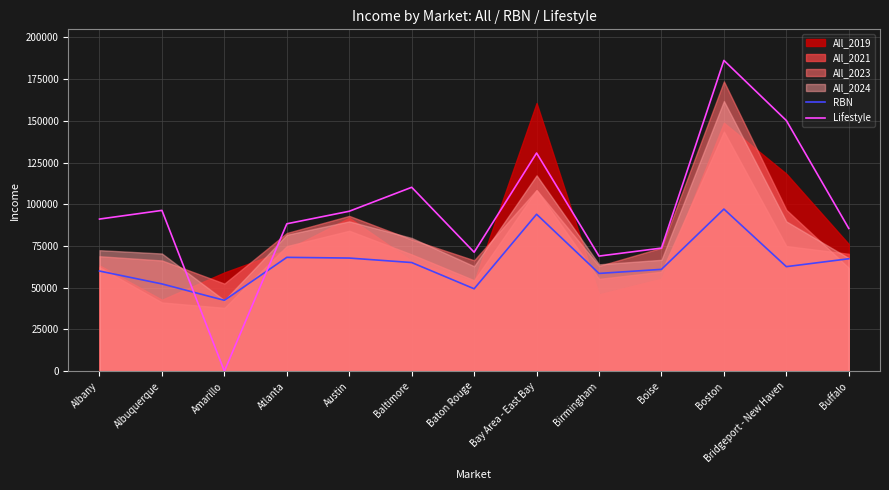

Reading left to right, extract all data points from this chart.

RBN: 60003.7	52288.6	42466.8	68207.2	67783.3	65092.8	49379.8	94030.9	58579.5	61016.4	97127.7	62638.7	67357.5
Lifestyle: 91149.0	96336.6	0.0	88317.7	95830.2	110177.8	71283.8	130712.4	68970.4	73754.2	186195.3	150187.0	85520.0